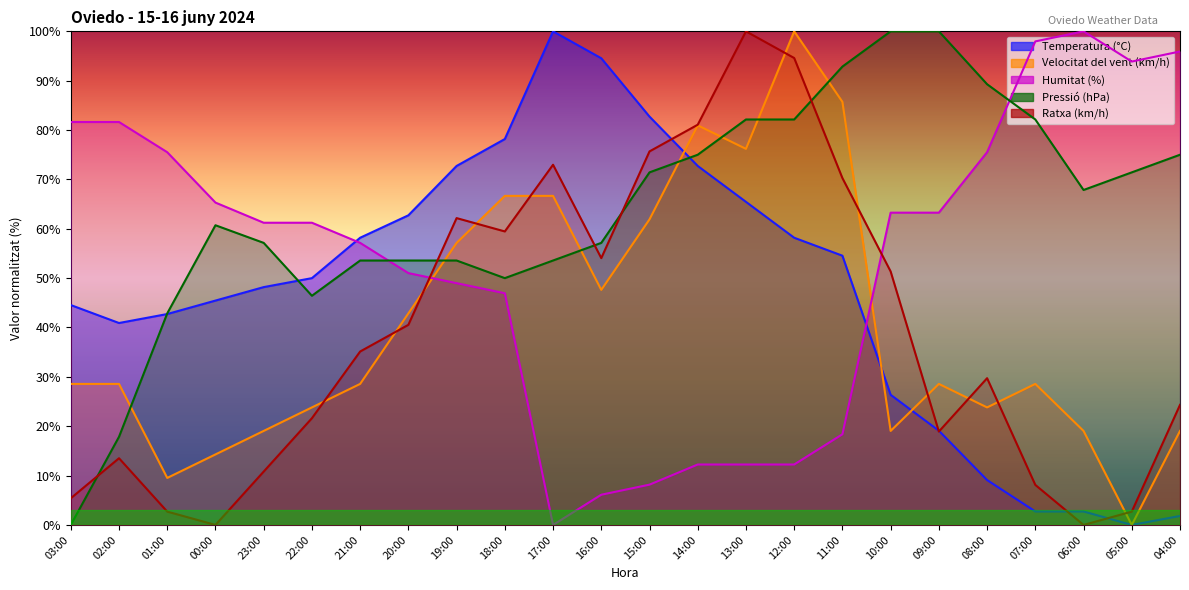

Rank the series by their maximum value, from lowest to highest.

Temperatura (°C), Velocitat del vent (km/h), Humitat (%), Pressió (hPa), Ratxa (km/h)